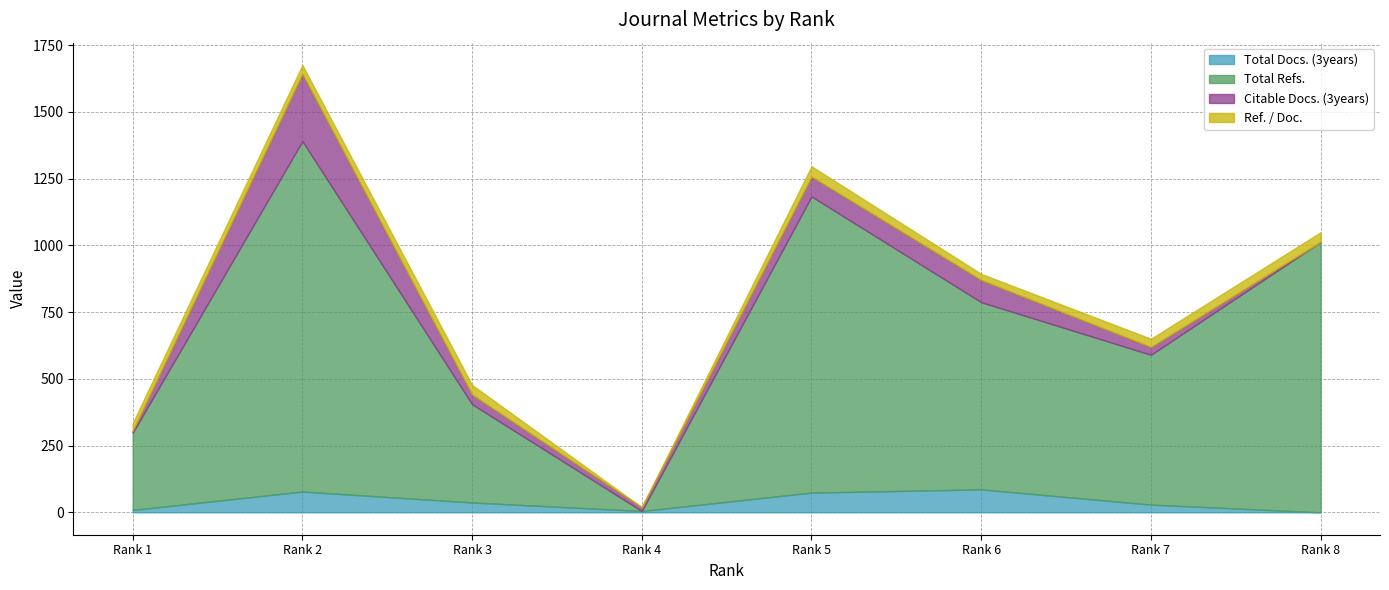

Reading left to right, what are all the values shown in this chart?

Total Docs. (3years): 9	78	37	5	74	86	29	0
Total Refs.: 289	1312	368	0	1109	701	561	1013
Citable Docs. (3years): 7	252	36	14	74	83	29	0
Ref. / Doc.: 29	33	36	0	39	23	31	36